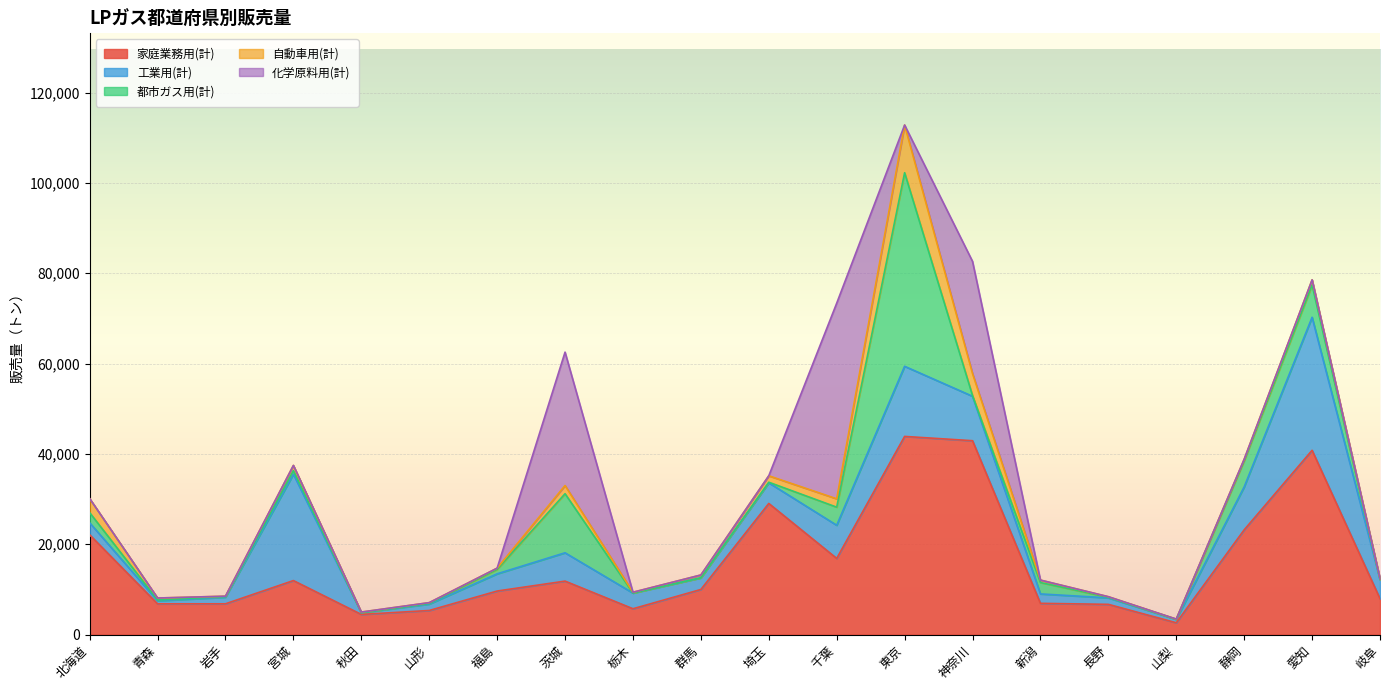

What are all the series names shown in the legend?

家庭業務用(計), 工業用(計), 都市ガス用(計), 自動車用(計), 化学原料用(計)